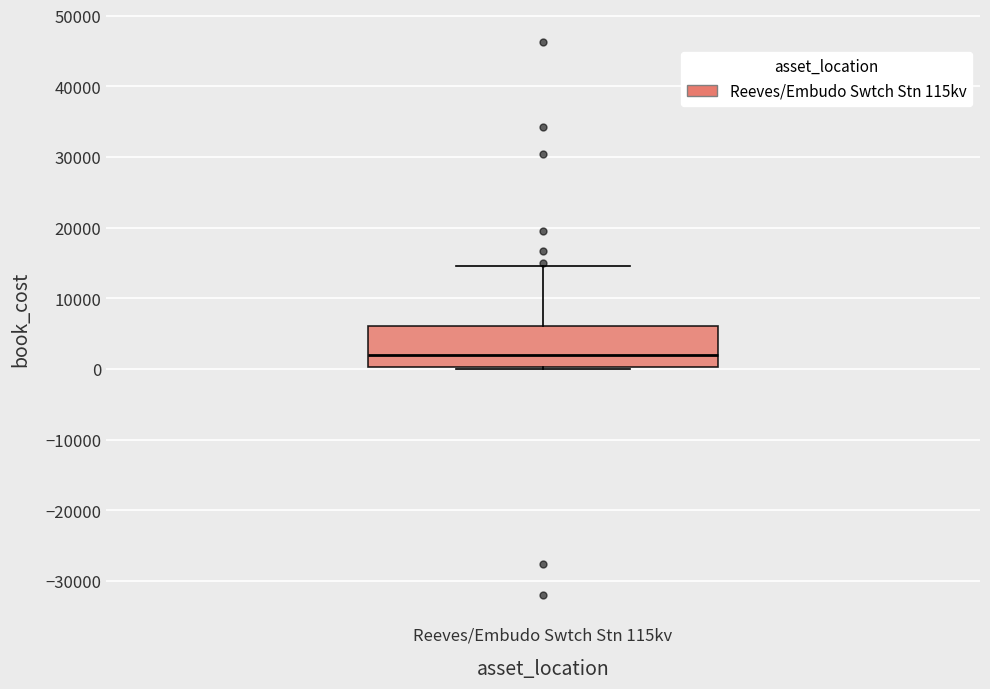

Transcribe this box plot: give where the median line is, the range the box spans, and where the two whiskers end, as read against the y-axis. The values are not printed on the chart, so give them approximately, as read against the axis.

median 2000, box 0 to 6000, whiskers 0 to 15000